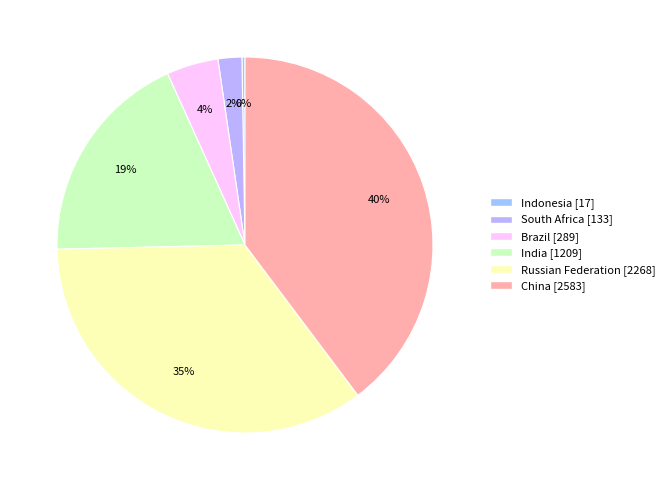

Between India and Russian Federation, which is larger?

Russian Federation